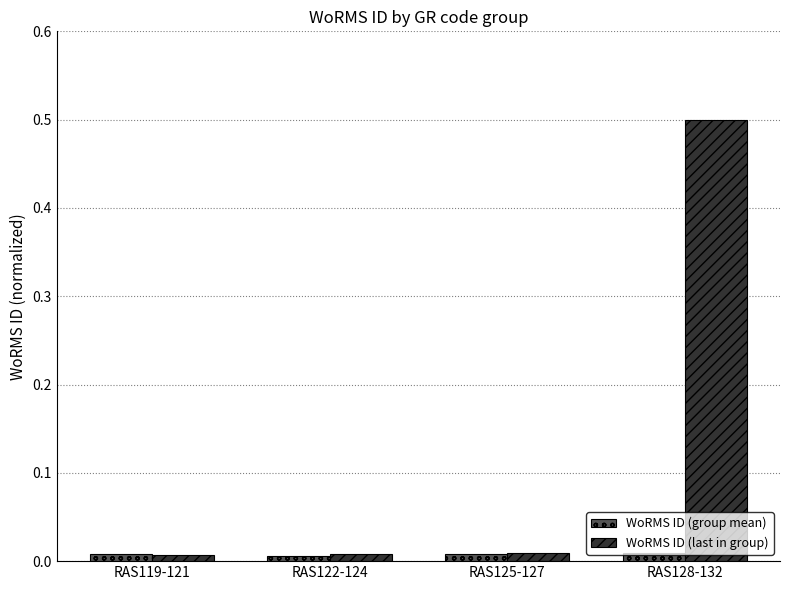

How many series are shown in this chart?

2